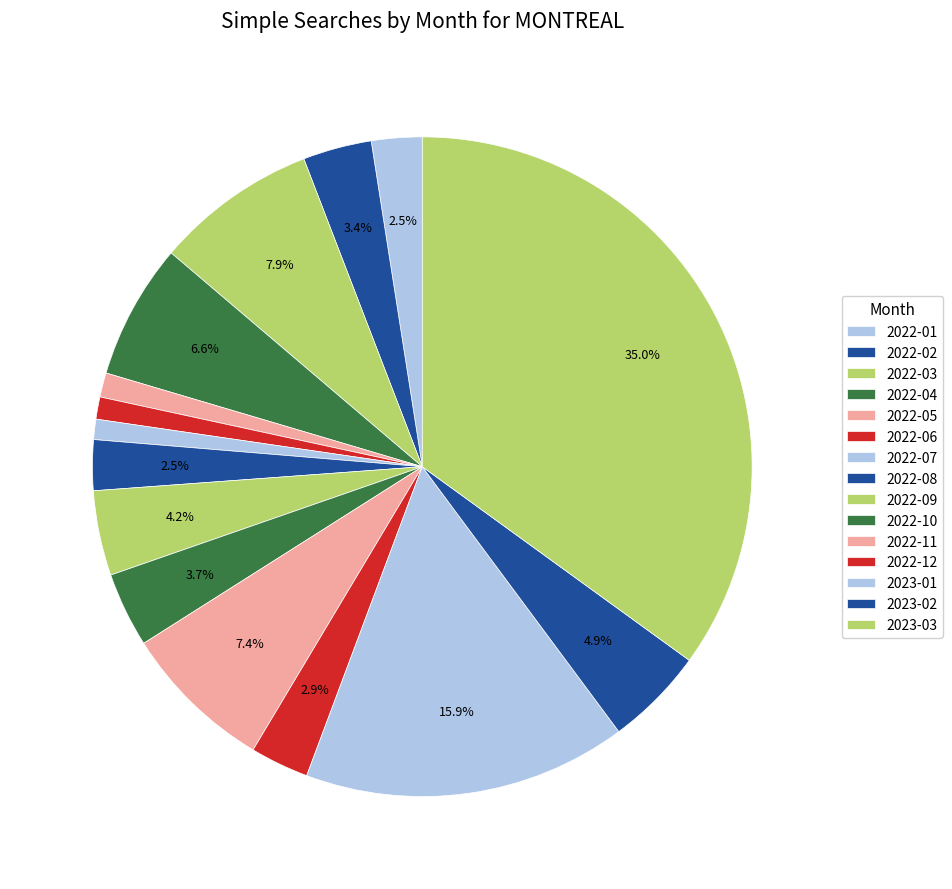

Does any single category account for the majority?

No